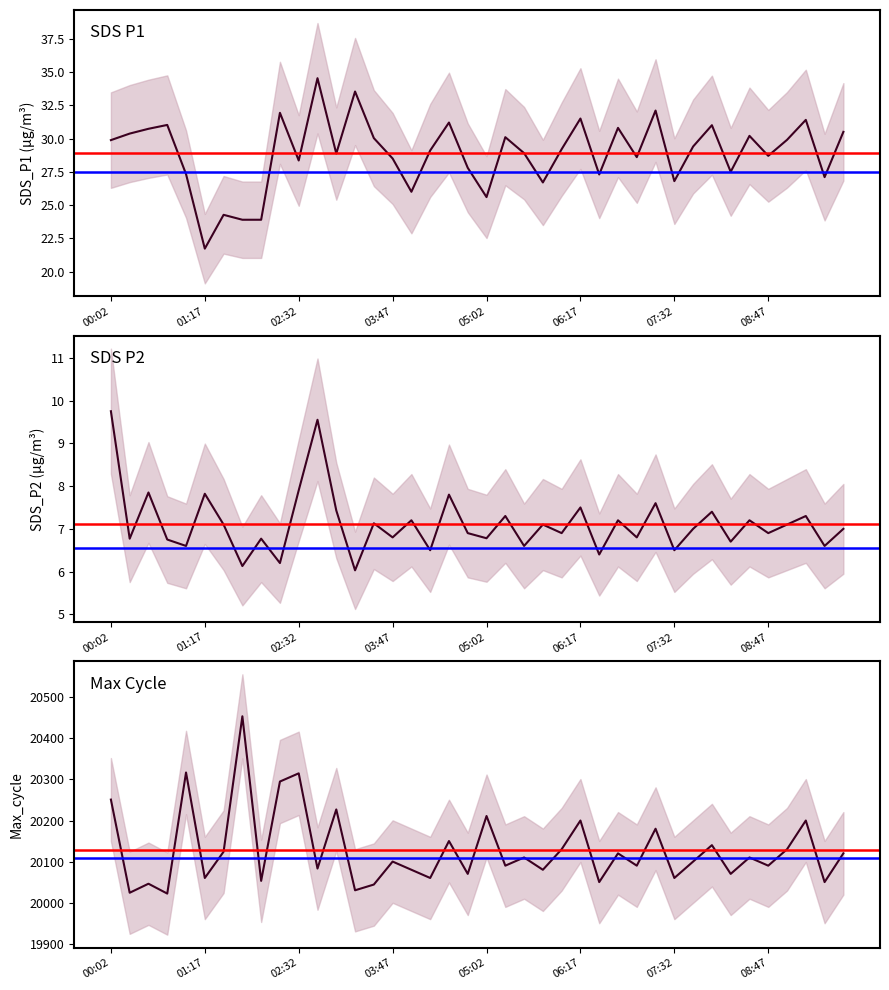

Rank the categories by Max_cycle value from lowest to highest.

00:47, 00:17, 03:17, 03:32, 00:32, 06:32, 09:32, 02:02, 01:17, 04:17, 07:32, 04:47, 08:17, 04:02, 05:47, 02:47, 05:17, 07:02, 08:47, 03:47, 07:47, 05:32, 08:32, 06:47, 09:47, 01:32, 06:02, 09:02, 08:02, 04:32, 07:17, 06:17, 09:17, 05:02, 03:02, 00:02, 02:17, 02:32, 01:02, 01:47